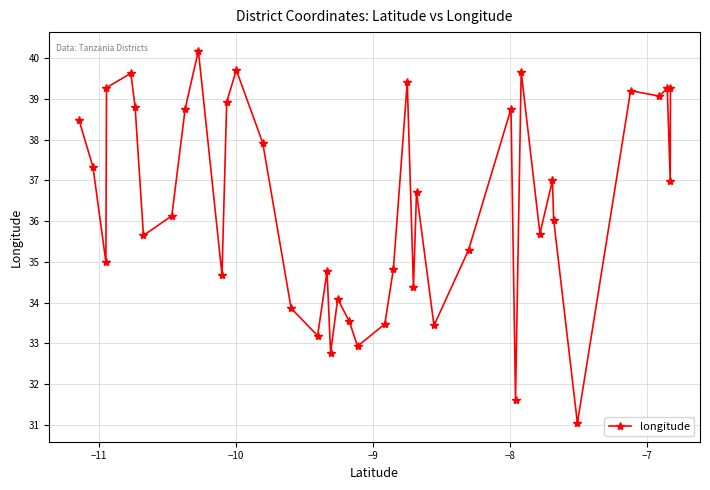

What is the difference between the maximum and minimum values?

9.1